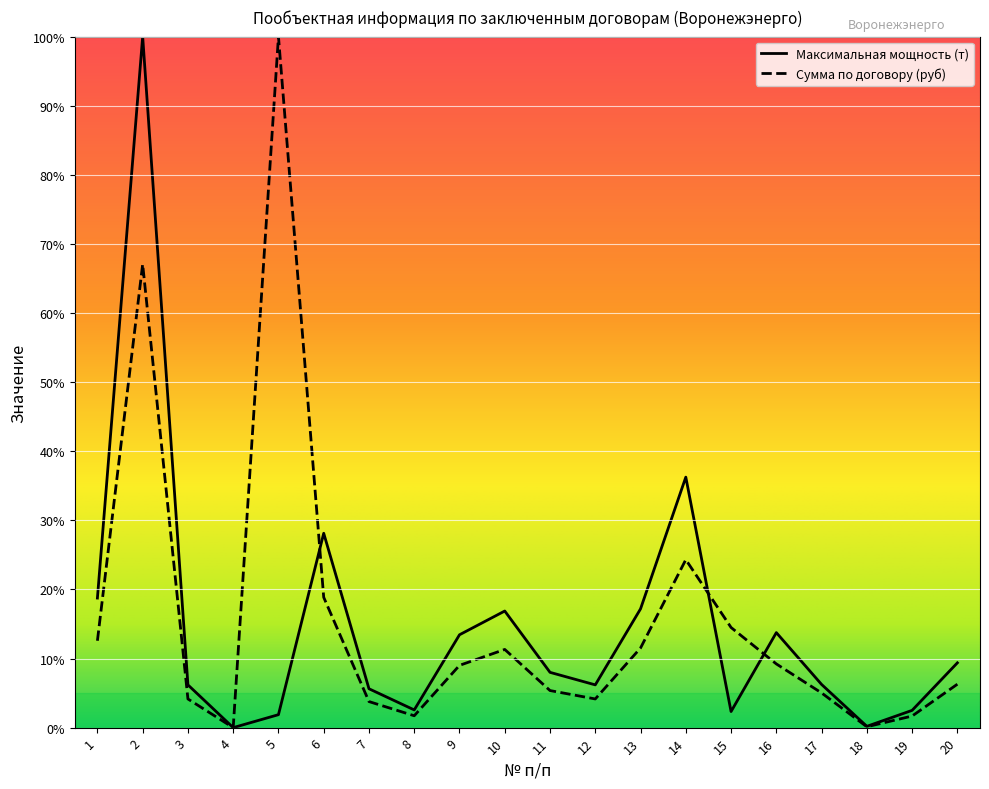

At which category is the sum across all series the highest?

2